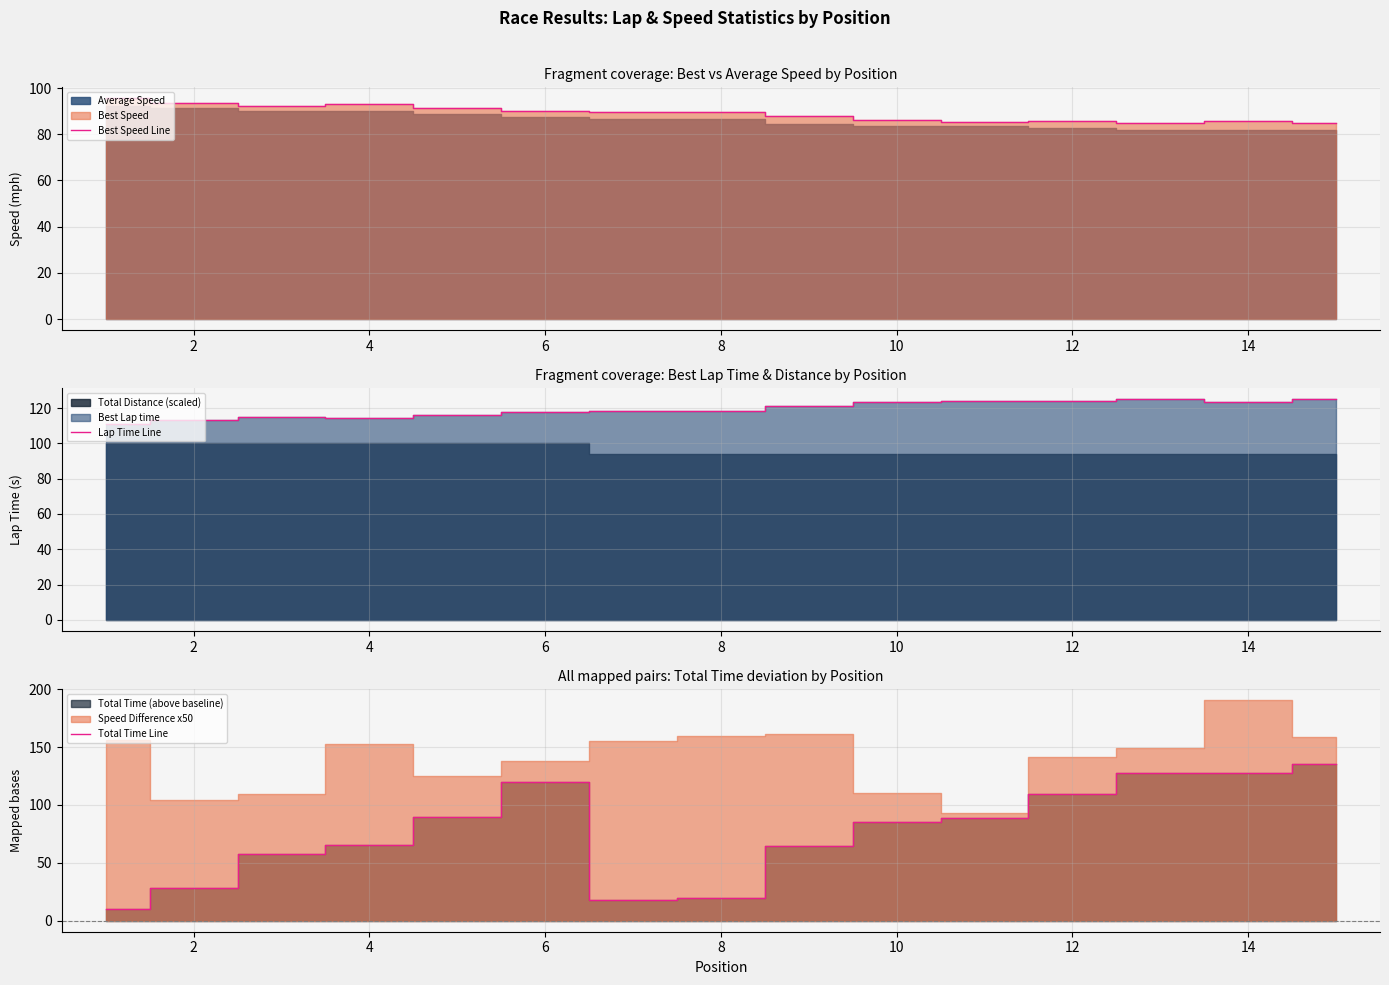

How many data points in Lap Time Line are above 118?

9